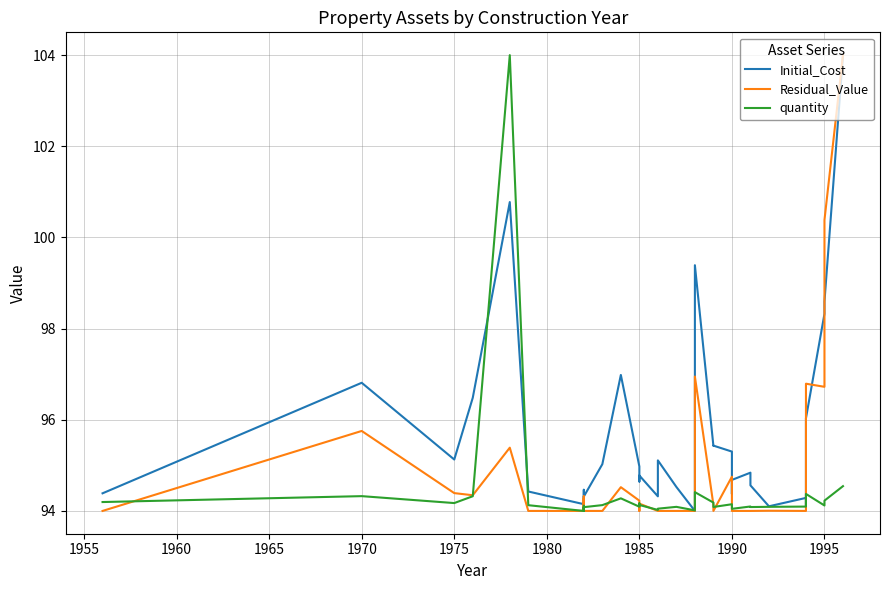

The quantity series shows 33.0 at 36. True or false?

False